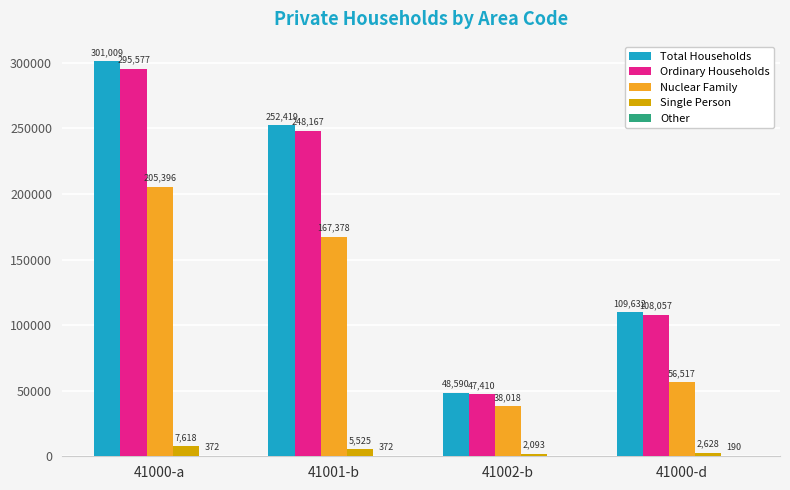

At which label does Total Households first exceed 252419?

41000-a